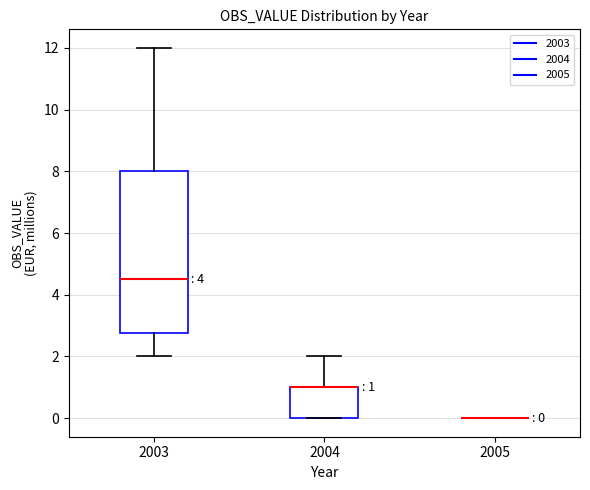

Which box is the tallest, from its lower edge to its upper edge?

2003